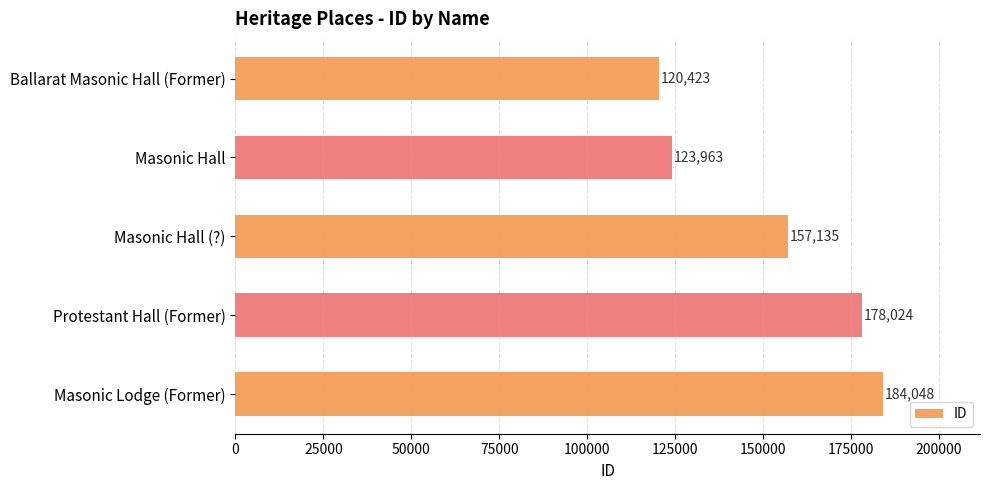

Rank the categories by value from lowest to highest.

Ballarat Masonic Hall (Former), Masonic Hall, Masonic Hall (?), Protestant Hall (Former), Masonic Lodge (Former)